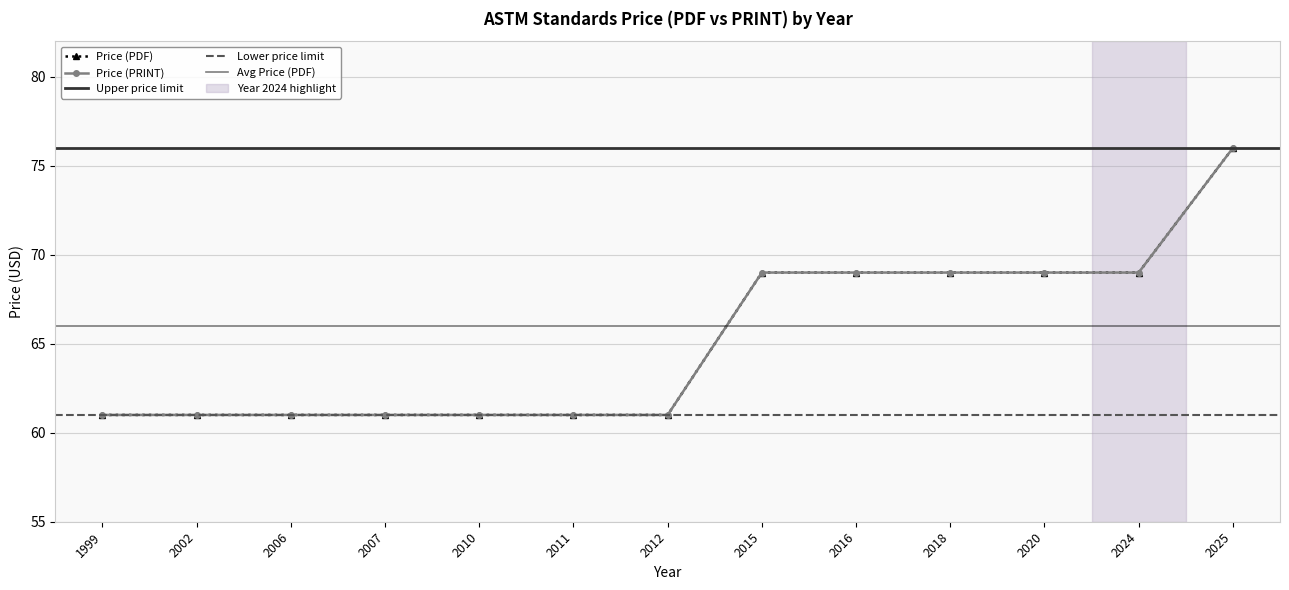

How many lines are shown in the chart?

2